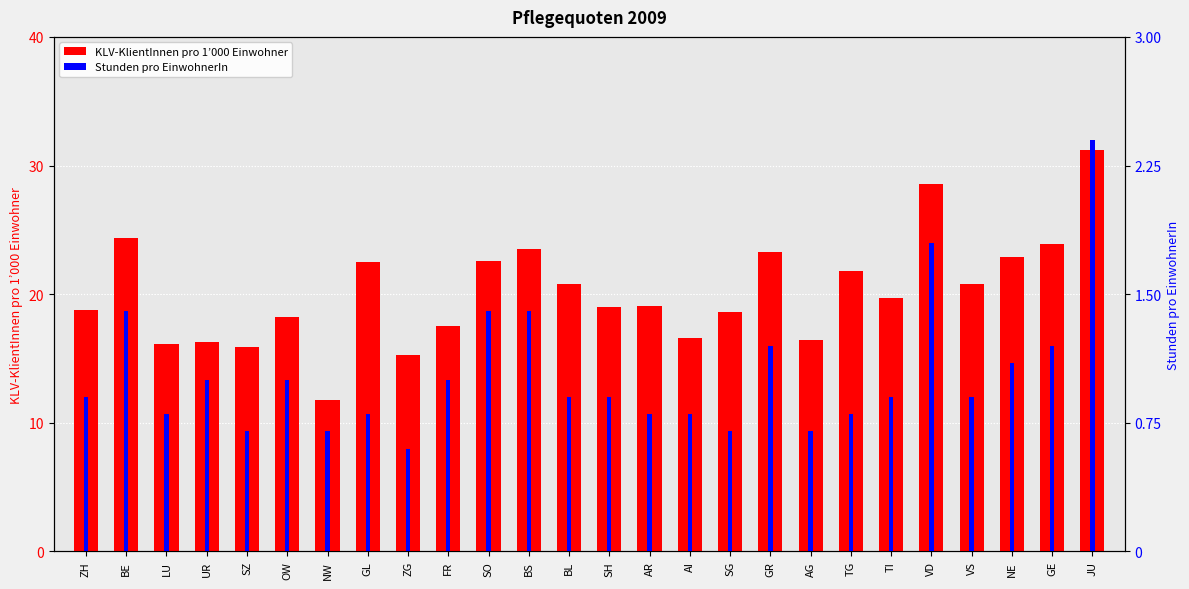

Is it true that Stunden pro EinwohnerIn equals 0.8 at AI?

True